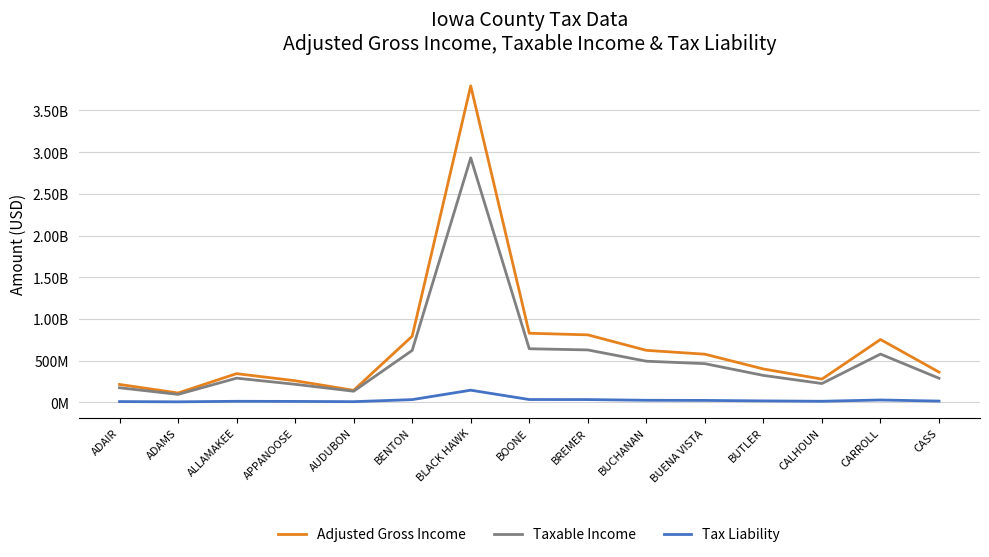

True or false: Adjusted Gross Income has a value of 1237741316 at CARROLL.

False